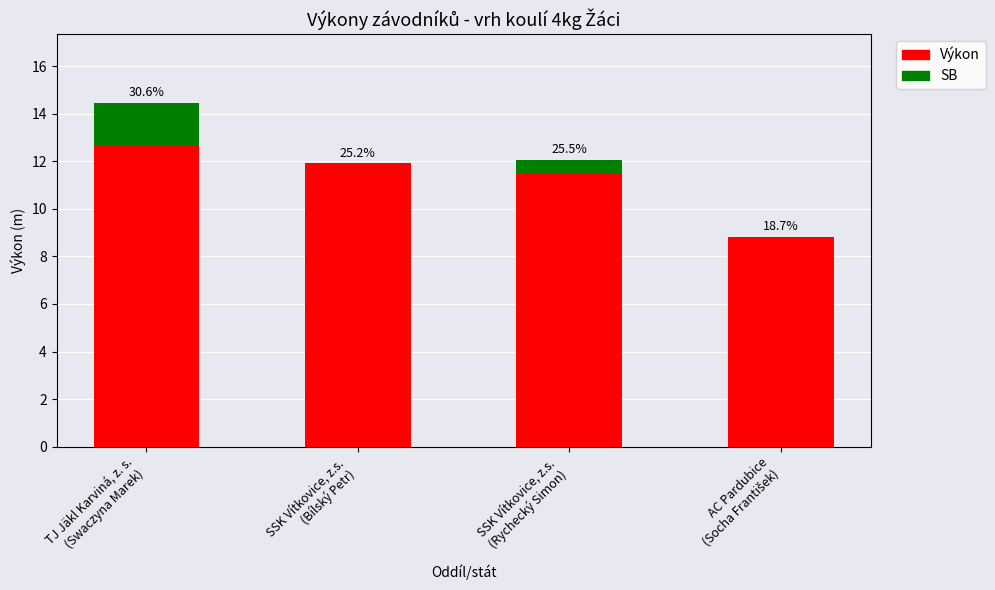

True or false: Výkon has a value of 11.9 at SSK Vítkovice, z.s.
(Bílský Petr).

True